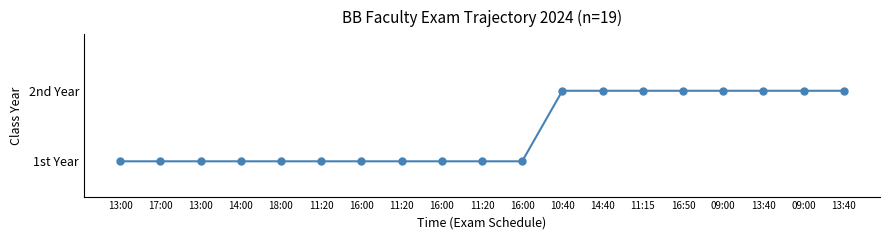

List the labels in order of value, smallest first.

13:00, 17:00, 13:00, 14:00, 18:00, 11:20, 16:00, 11:20, 16:00, 11:20, 16:00, 10:40, 14:40, 11:15, 16:50, 09:00, 13:40, 09:00, 13:40